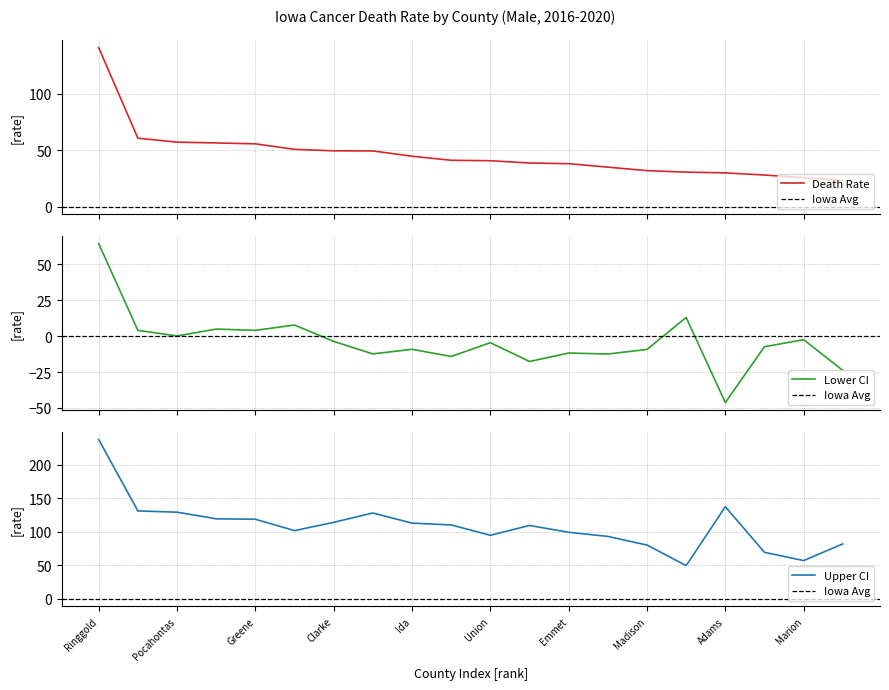

What is the smallest value displayed?

-46.2